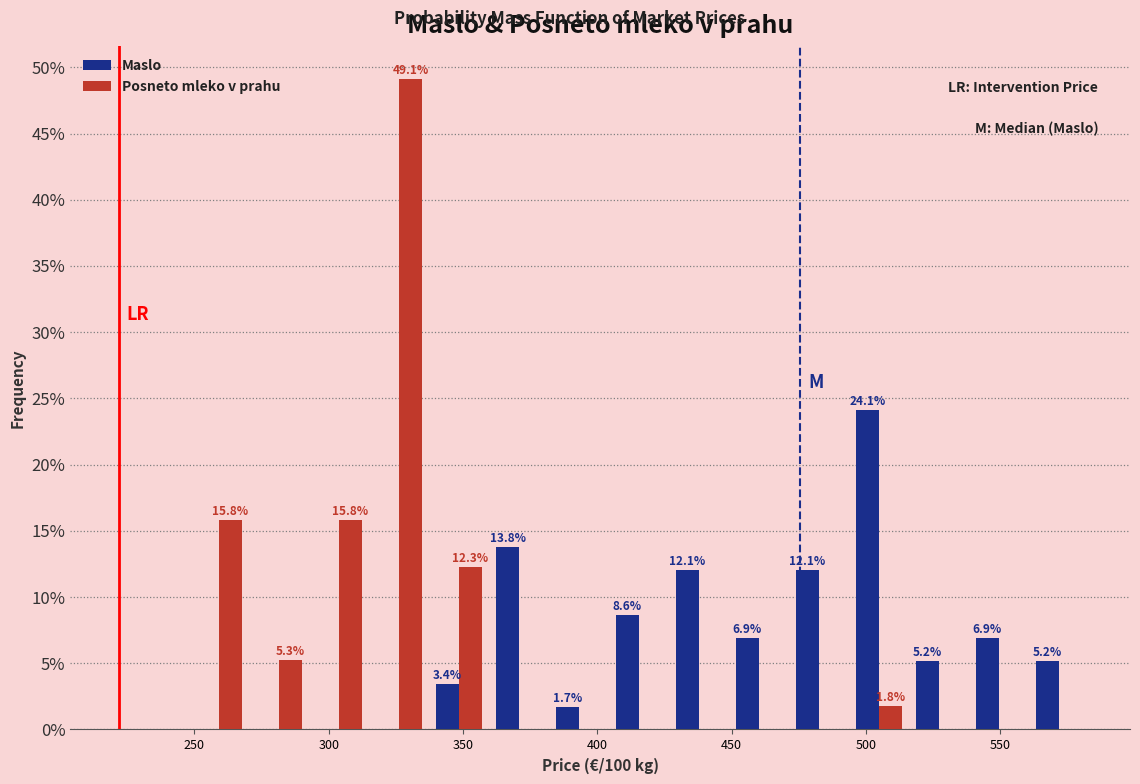

In the Posneto mleko v prahu series, which range on the x-axis has the tallest bar?

315 to 335